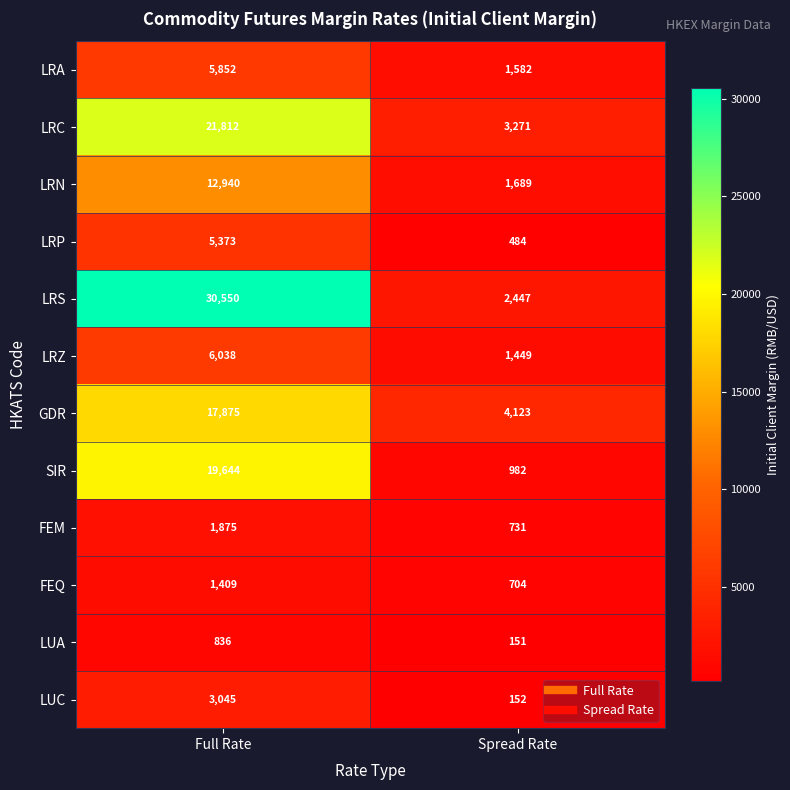

What is the difference between the maximum and minimum values in the LRA series?

4270